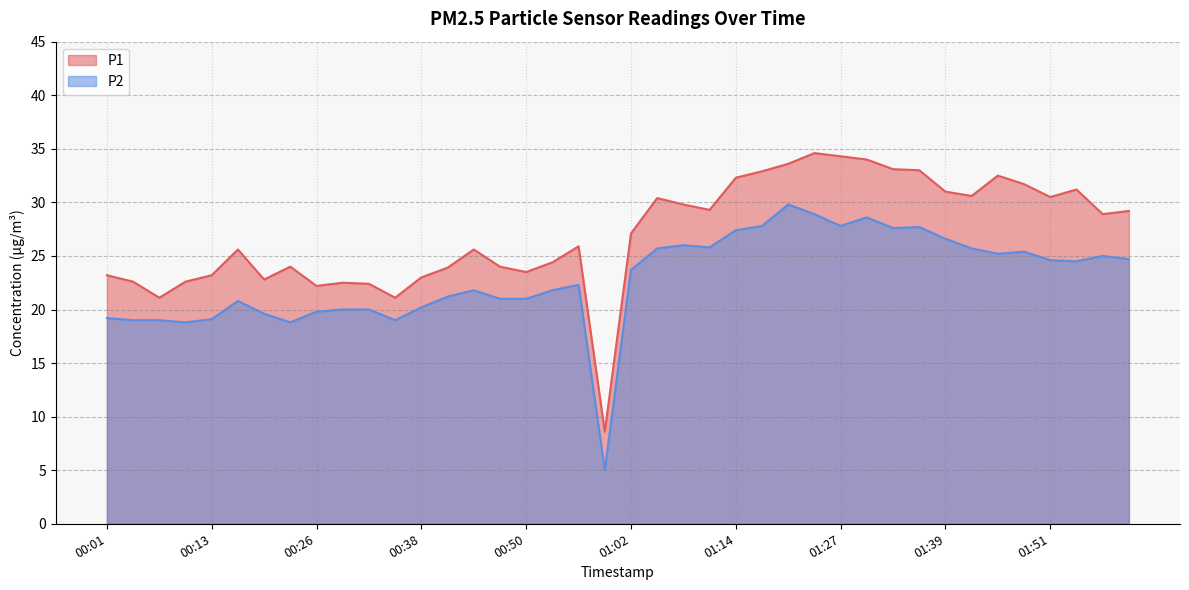

How many values in the P1 series are below 27?

20